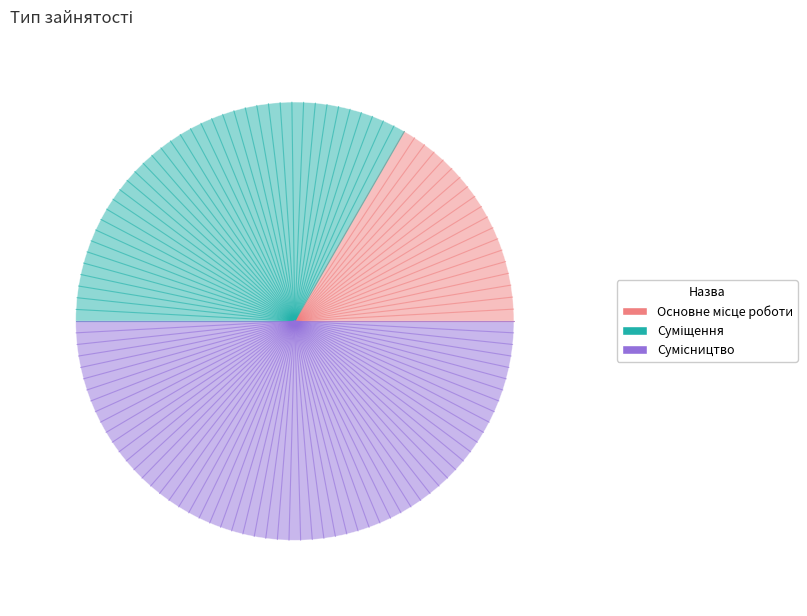

What is the change in value from Основне місце роботи to Суміщення?

+1